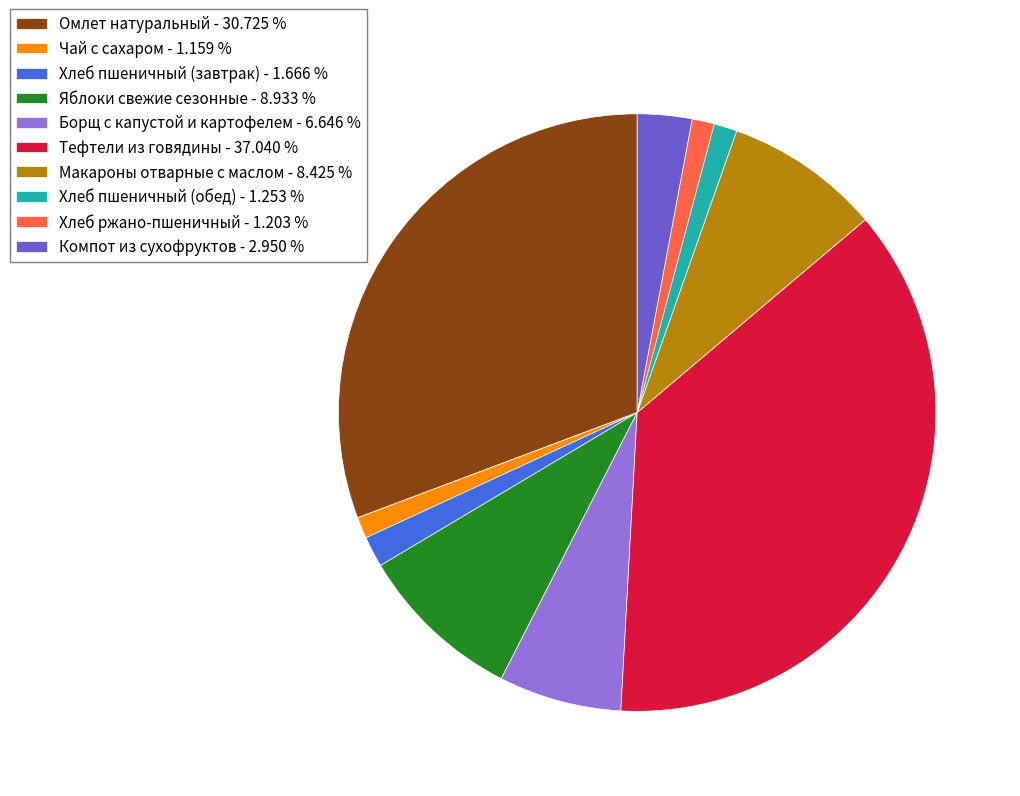

Combined, do Хлеб пшеничный (завтрак) - 1.666 % and Чай с сахаром - 1.159 % account for over 50%?

No